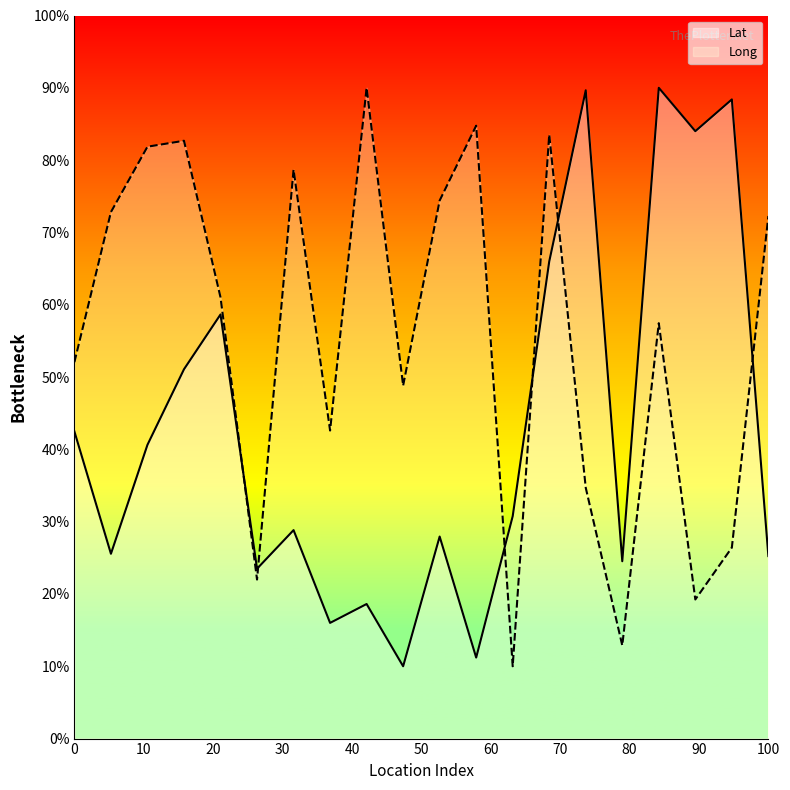

At which category is the sum across all series the highest?

Chortov Most